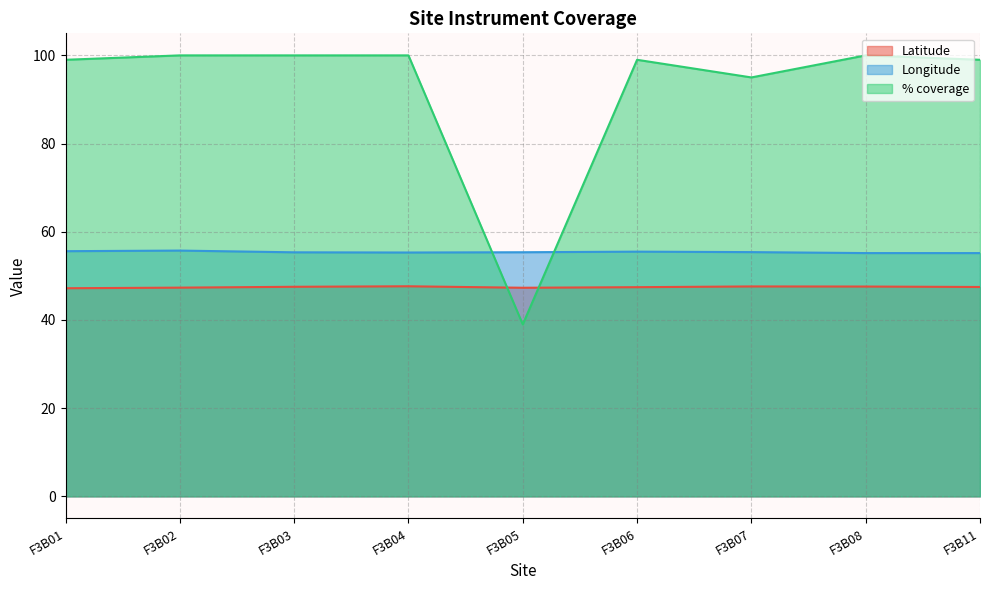

Rank the series at F3B02 from highest to lowest value.

% coverage, Longitude, Latitude